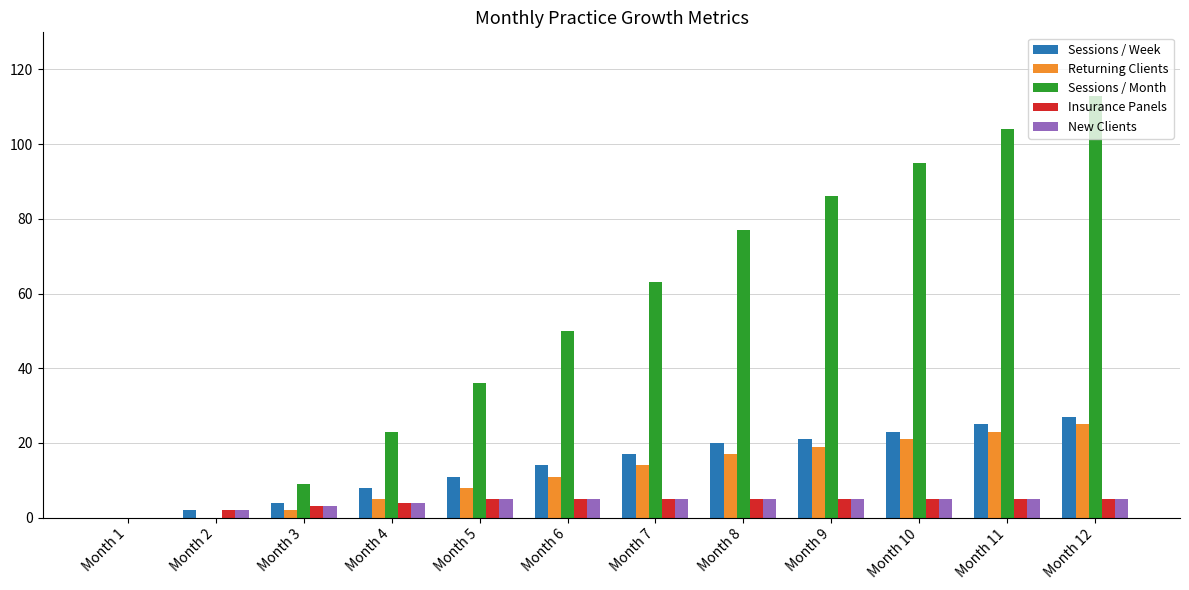

Which label corresponds to the largest value in the chart?

Month 12